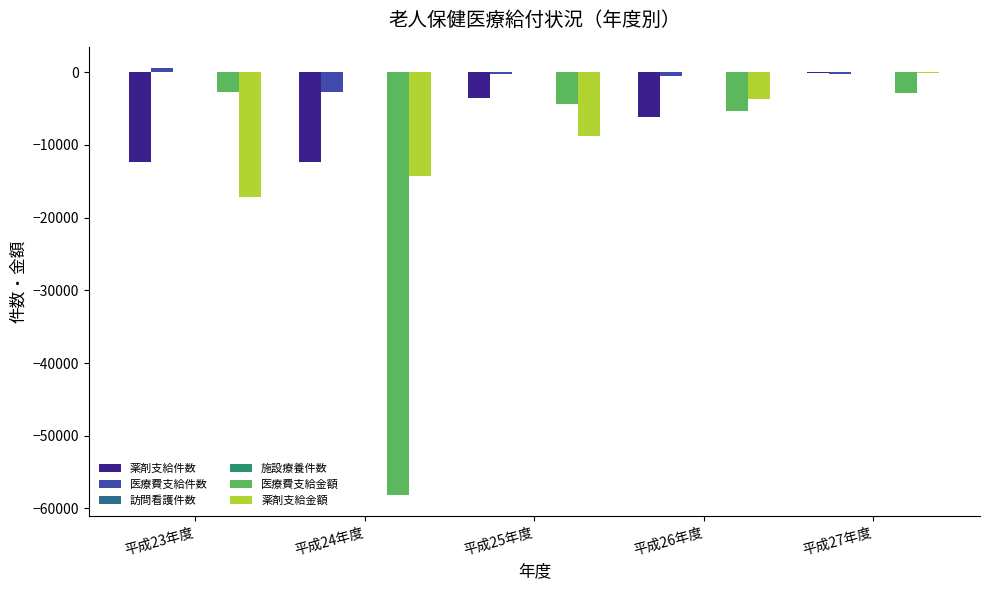

How many categories are shown in the chart?

5